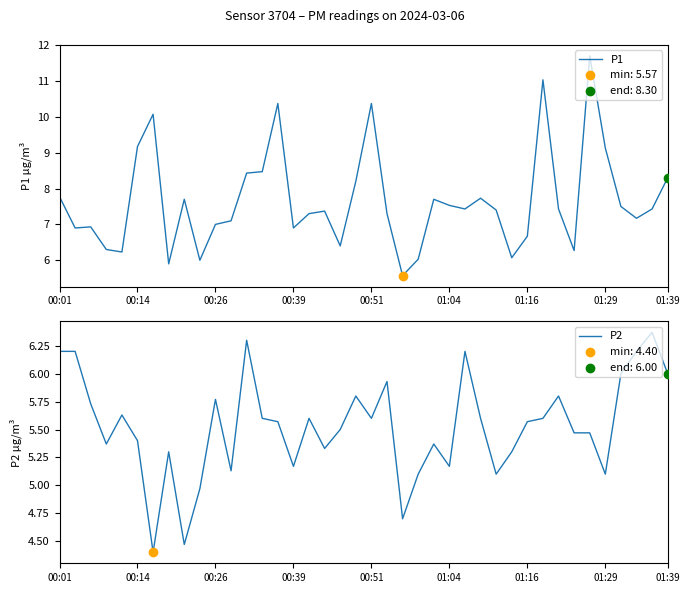

Which series contains the highest Y value?

P1